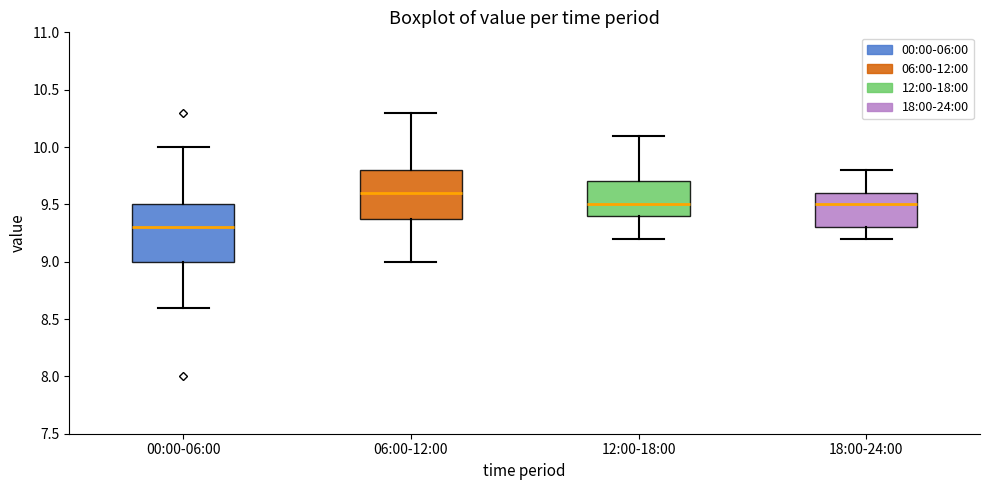

Reading left to right, read every box against the y-axis: the position of its median line, the range the box covers, and the ends of its whiskers. The values are not printed on the chart, so give them approximately, as read against the axis.

00:00-06:00: median 9.3, box 9.0 to 9.5, whiskers 8.6 to 10.0
06:00-12:00: median 9.6, box 9.4 to 9.8, whiskers 9.0 to 10.3
12:00-18:00: median 9.5, box 9.4 to 9.7, whiskers 9.2 to 10.1
18:00-24:00: median 9.5, box 9.3 to 9.6, whiskers 9.2 to 9.8